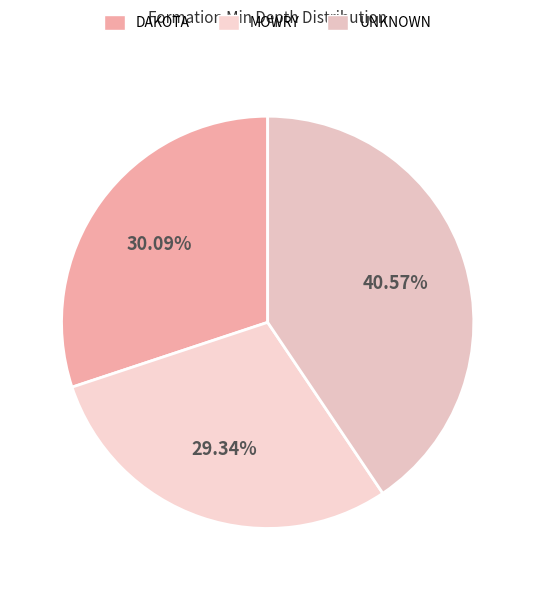

Is the sum of UNKNOWN and MOWRY greater than half?

Yes